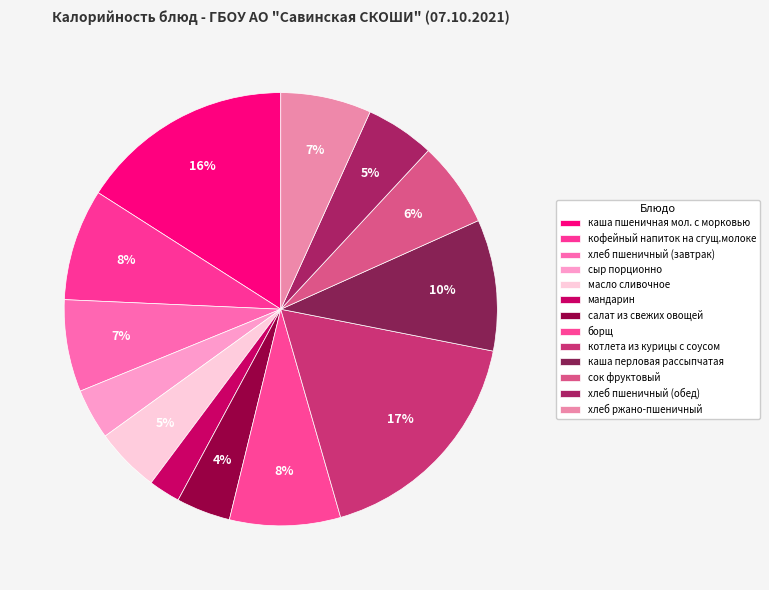

How many segments does this pie chart have?

13